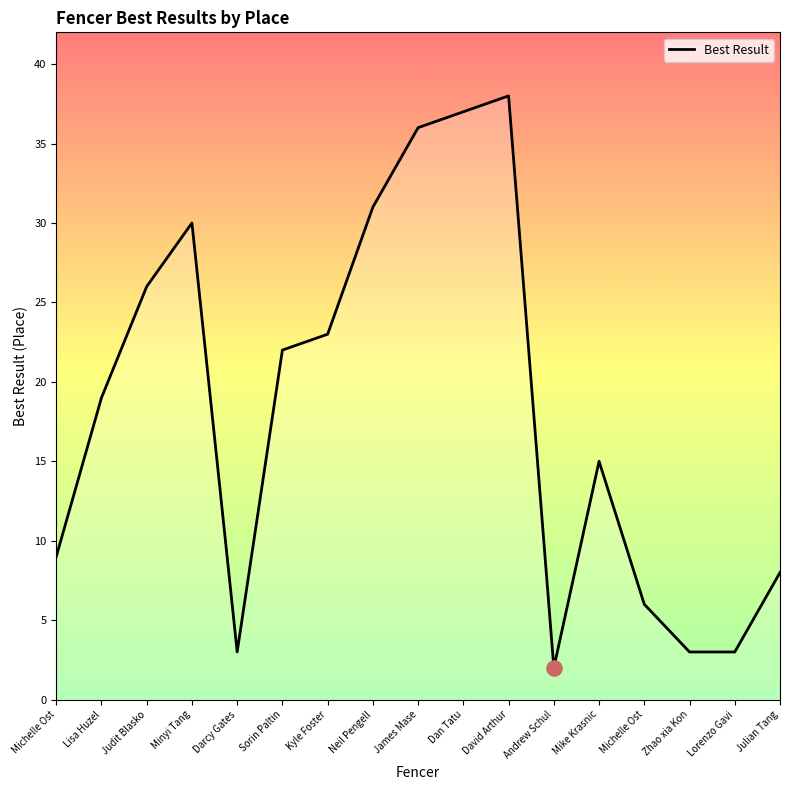

Approximately how many times larger is the value at Neil Pengell compared to Kyle Foster?

1.3